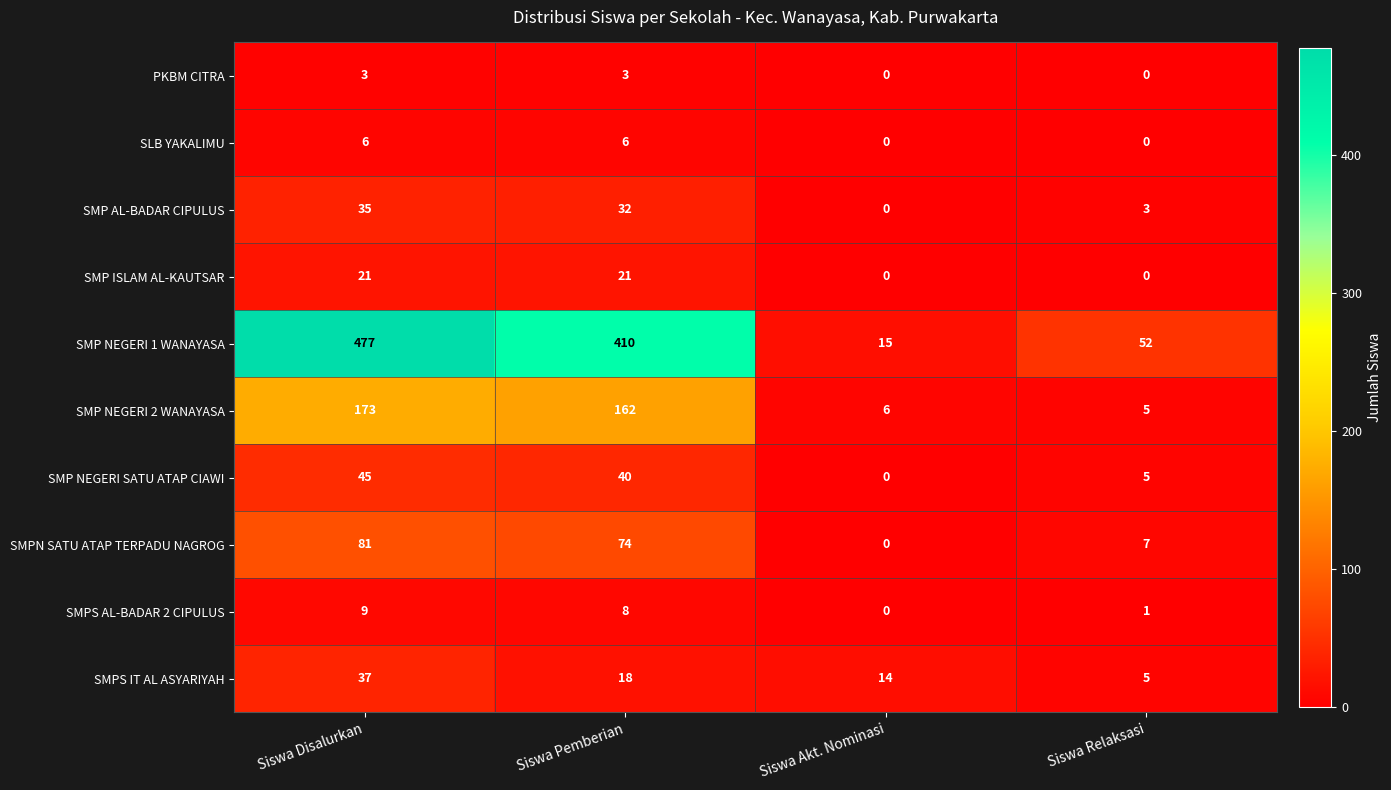

Rank the series at Siswa Pemberian from lowest to highest value.

PKBM CITRA, SLB YAKALIMU, SMPS AL-BADAR 2 CIPULUS, SMPS IT AL ASYARIYAH, SMP ISLAM AL-KAUTSAR, SMP AL-BADAR CIPULUS, SMP NEGERI SATU ATAP CIAWI, SMPN SATU ATAP TERPADU NAGROG, SMP NEGERI 2 WANAYASA, SMP NEGERI 1 WANAYASA